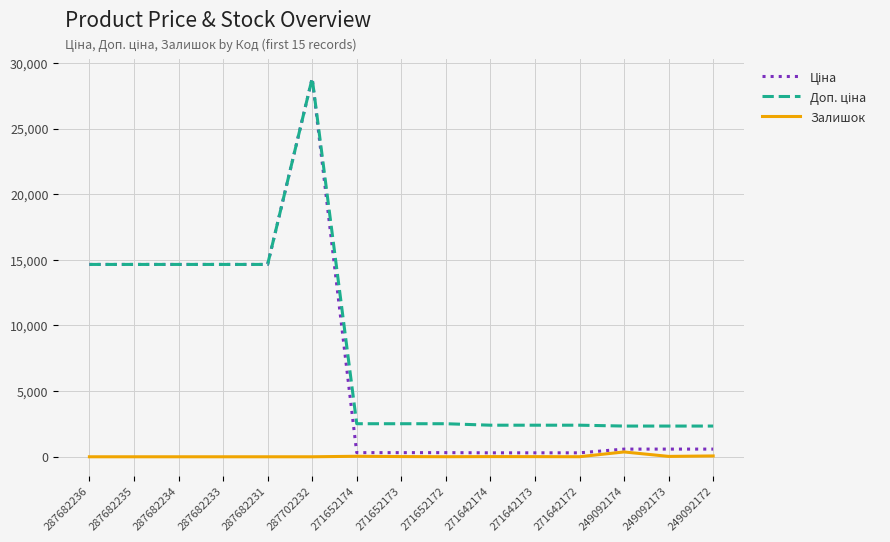

The value of Залишок at 287682236 is 0.0. True or false?

True